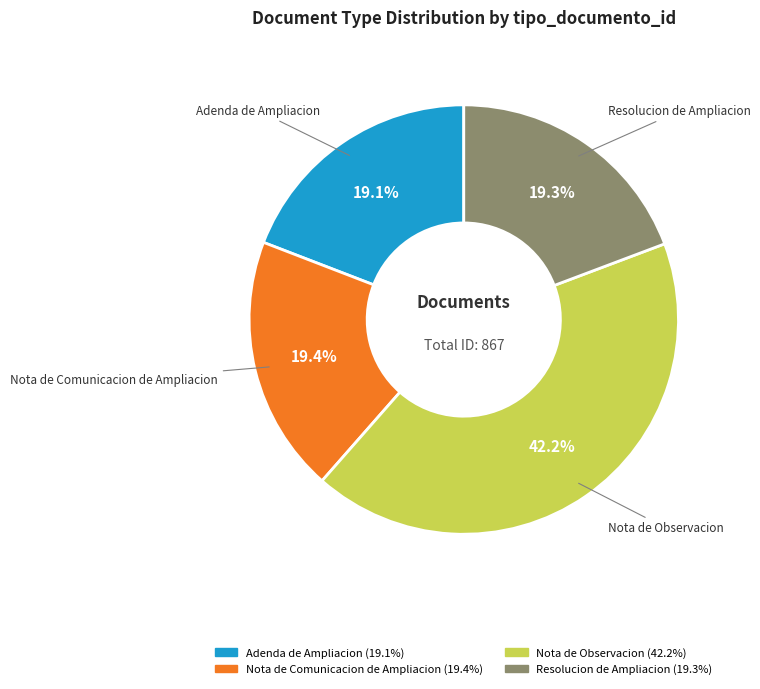

Combined, do Nota de Comunicacion de Ampliacion and Adenda de Ampliacion account for over 50%?

No